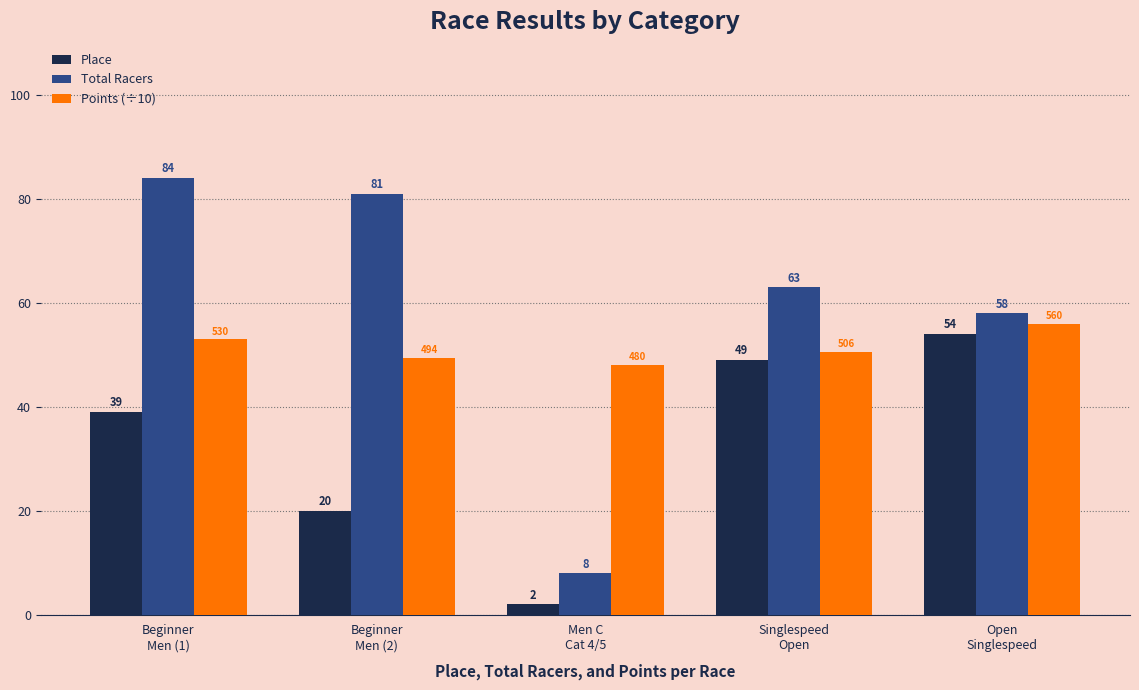

Which series has the largest total across all categories?

Total Racers